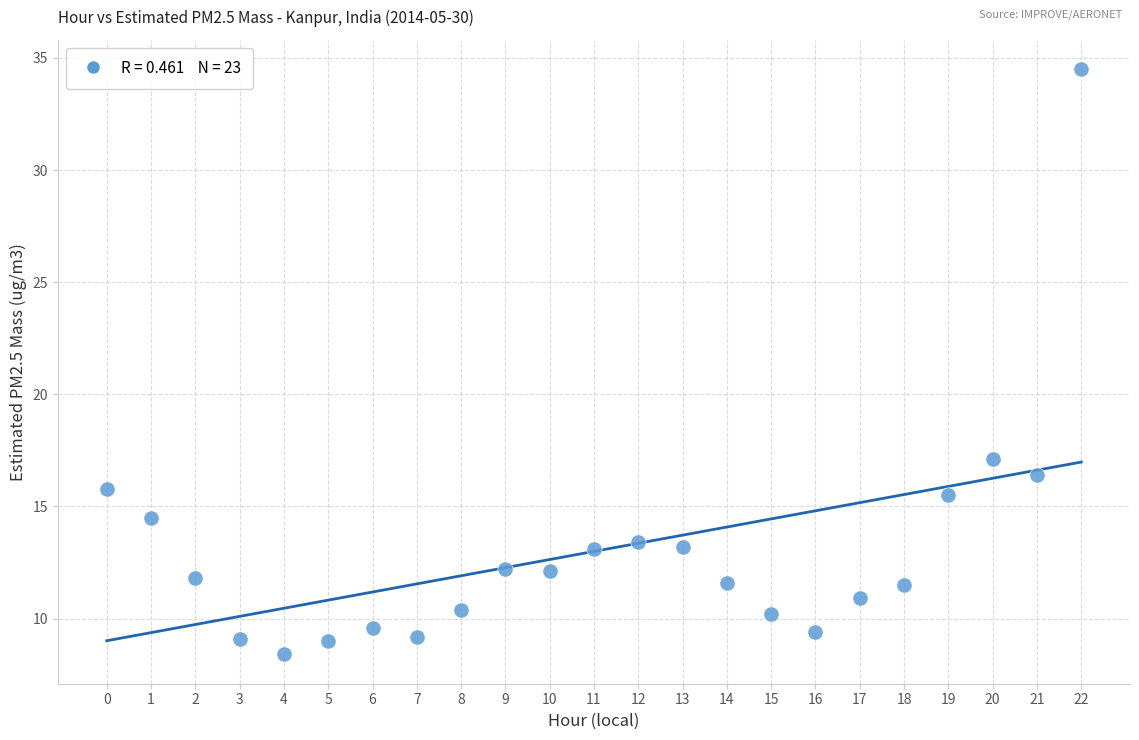

What Y value in the scatter plot is closest to 21?

17.1